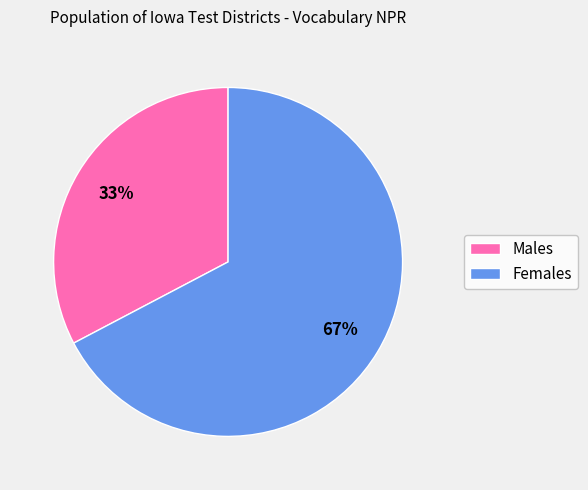

Does any single category account for the majority?

Yes